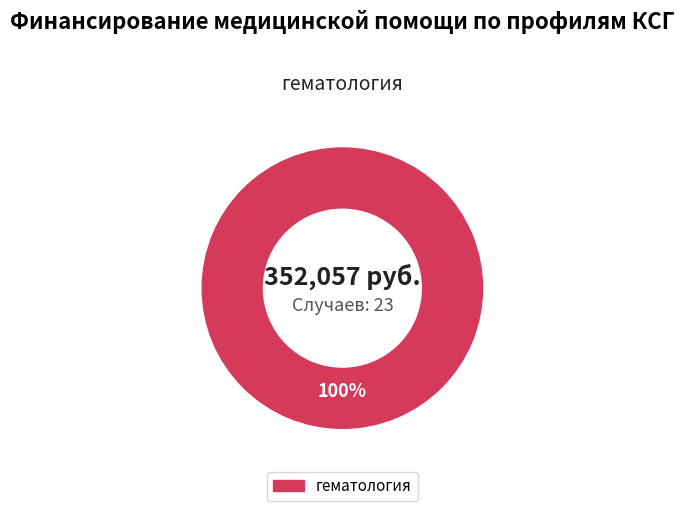

Is there any slice that represents more than half of the pie?

Yes